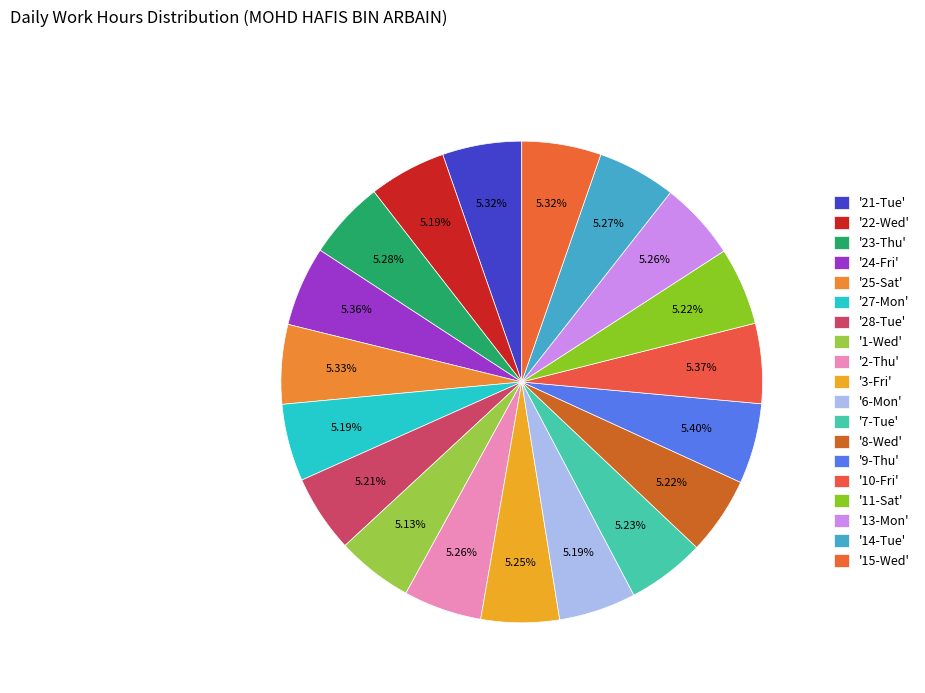

How many segments does this pie chart have?

19